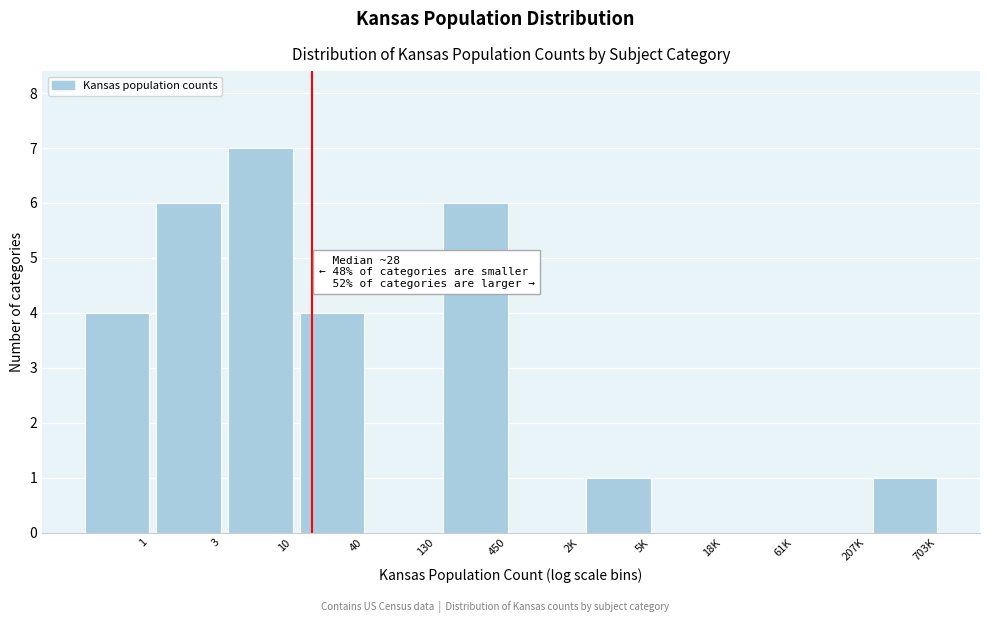

Reading left to right, transcribe all the data shown in this chart.

1=4	3=6	10=7	40=4	130=0	450=6	2K=0	5K=1	18K=0	61K=0	207K=0	703K=1